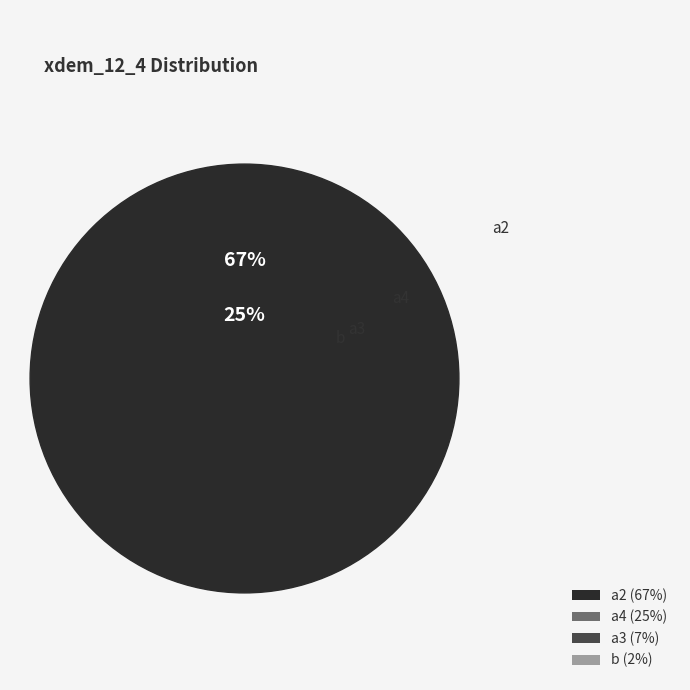

What percentage is the a2 slice, to the nearest percent?

67%